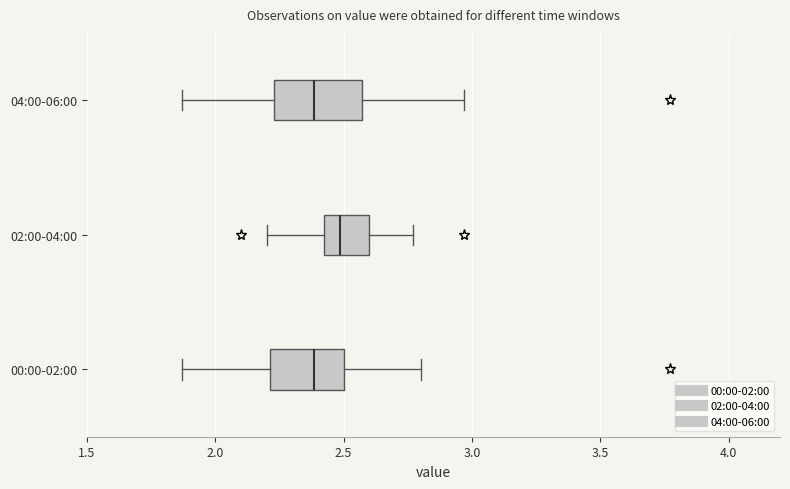

Reading bottom to top, transcribe this box plot: for each box, give where its median line is, the range the box spans, and where its two whiskers end, as read against the x-axis. The values are not printed on the chart, so give them approximately, as read against the axis.

00:00-02:00: median 2.40, box 2.20 to 2.50, whiskers 1.85 to 2.80
02:00-04:00: median 2.50, box 2.40 to 2.60, whiskers 2.20 to 2.75
04:00-06:00: median 2.40, box 2.25 to 2.55, whiskers 1.85 to 2.95